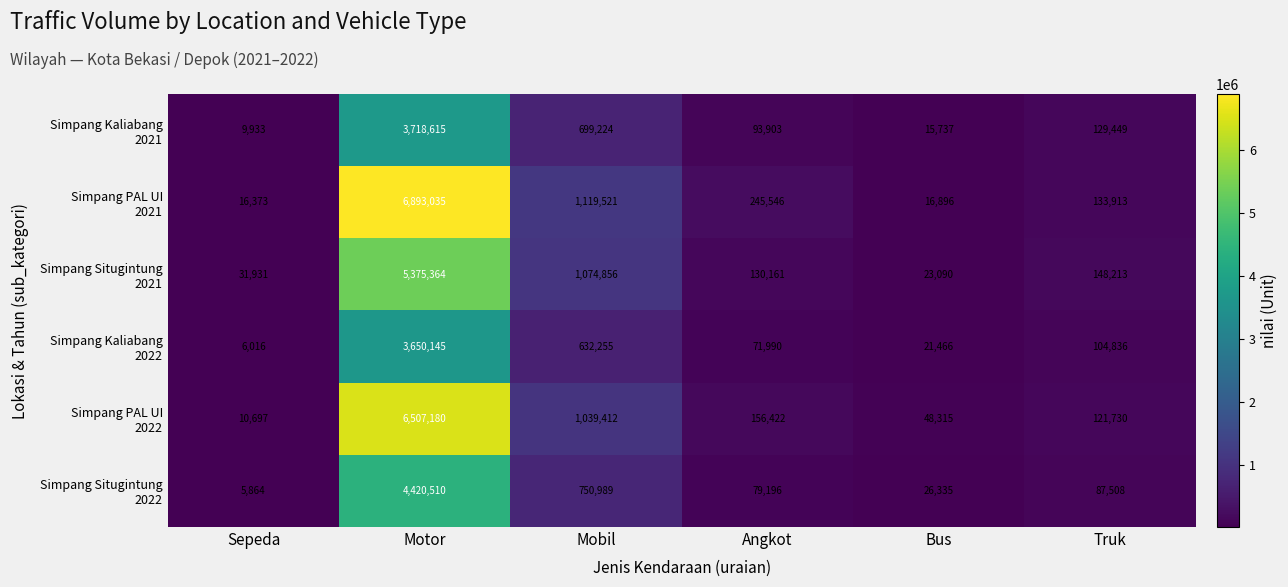

Which label corresponds to the smallest value in the chart?

Sepeda